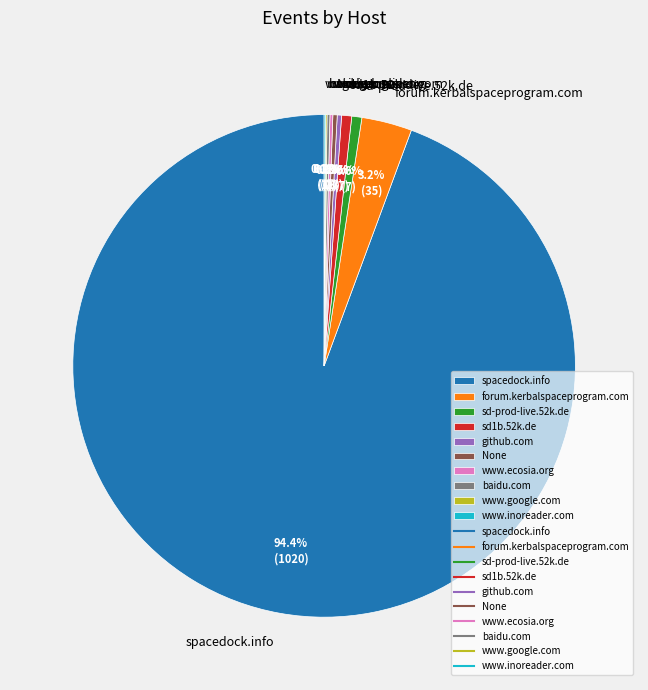

To the nearest percent, what percentage of the pie is spacedock.info?

94%